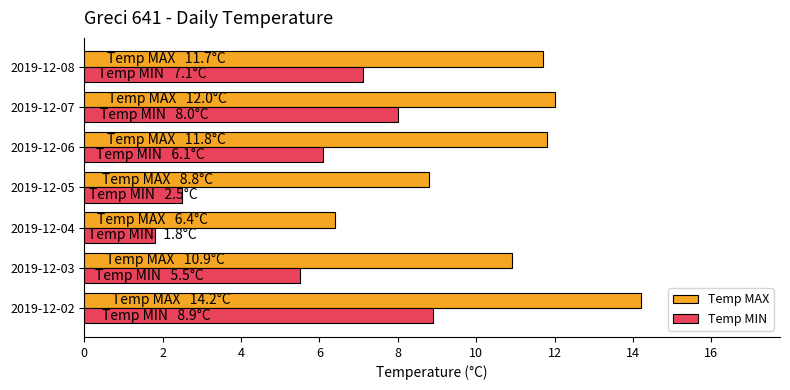

What is the minimum value shown in the chart?

1.8